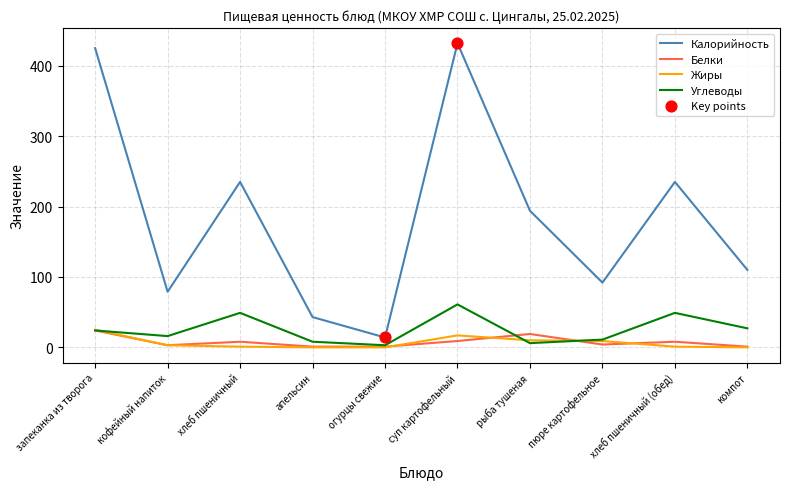

Which series has the largest total across all categories?

Калорийность